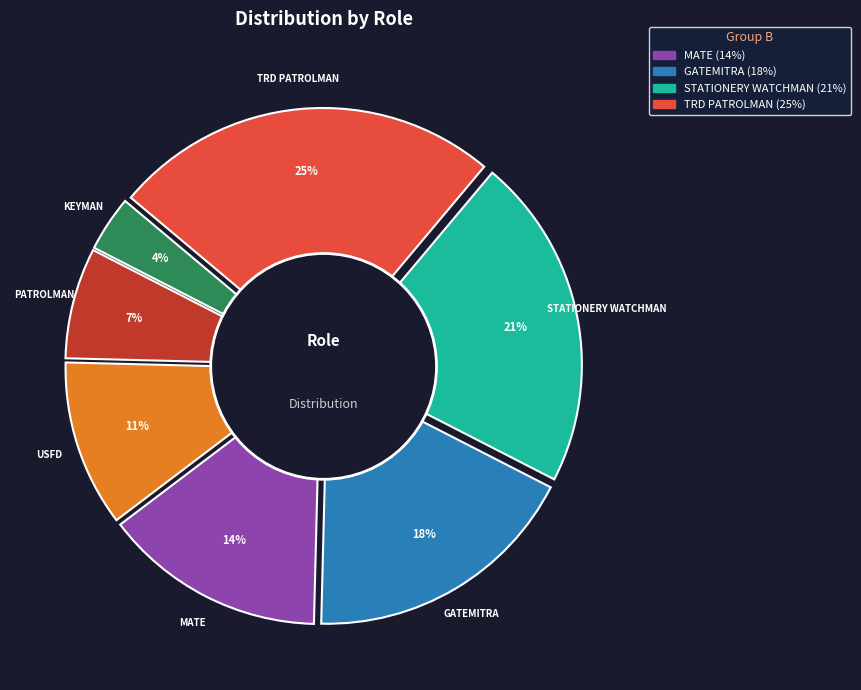

Does USFD account for over 50% of the chart?

No